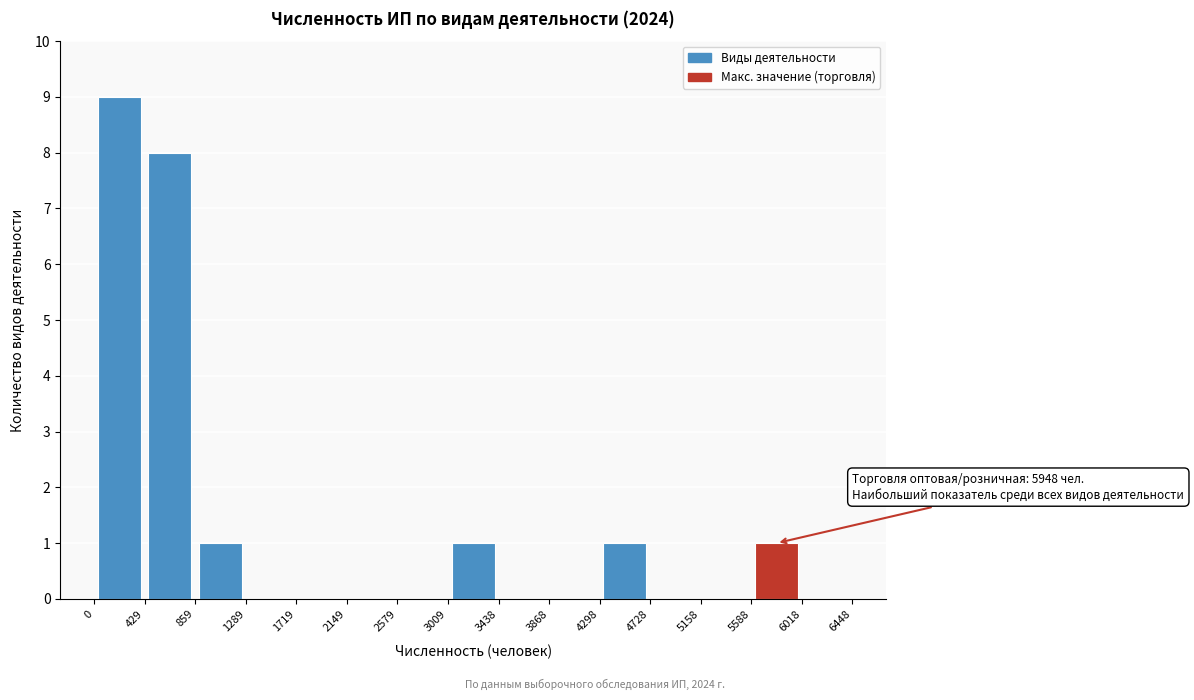

Over which range of the x-axis is the bar tallest?

0 to 429